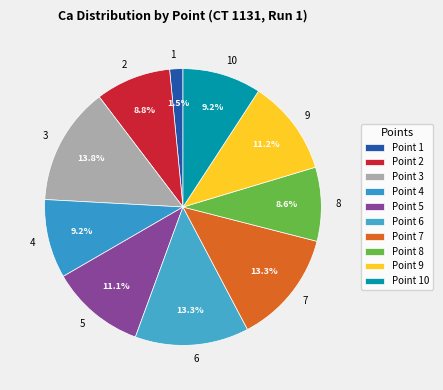

Count the number of slices in the pie.

10